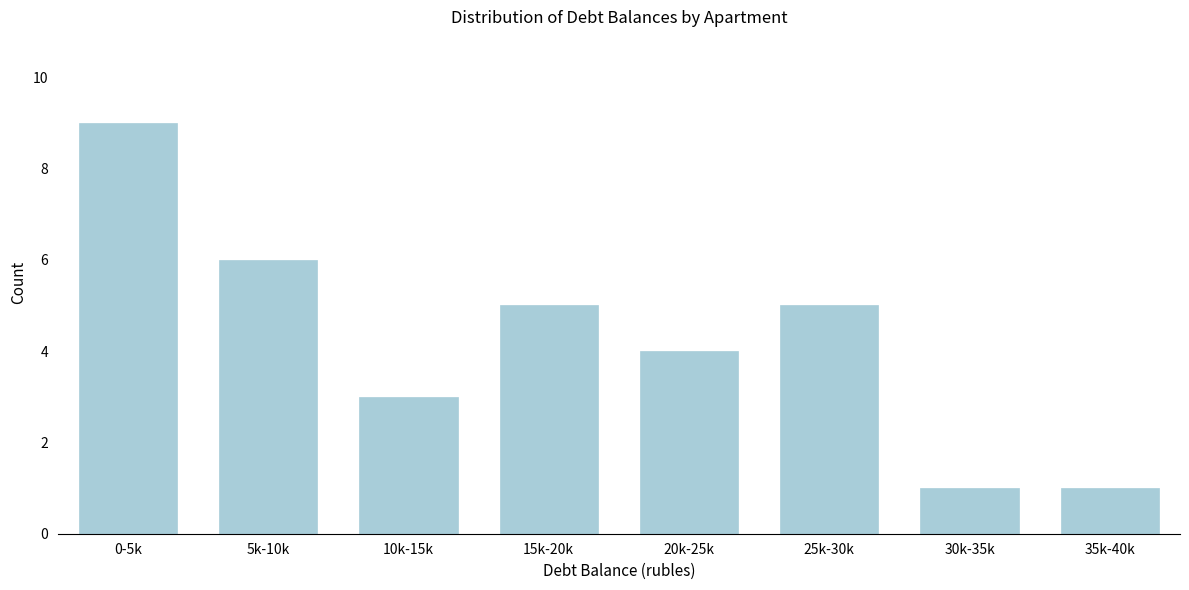

Reading left to right, transcribe all the data shown in this chart.

0-5k=9	5k-10k=6	10k-15k=3	15k-20k=5	20k-25k=4	25k-30k=5	30k-35k=1	35k-40k=1